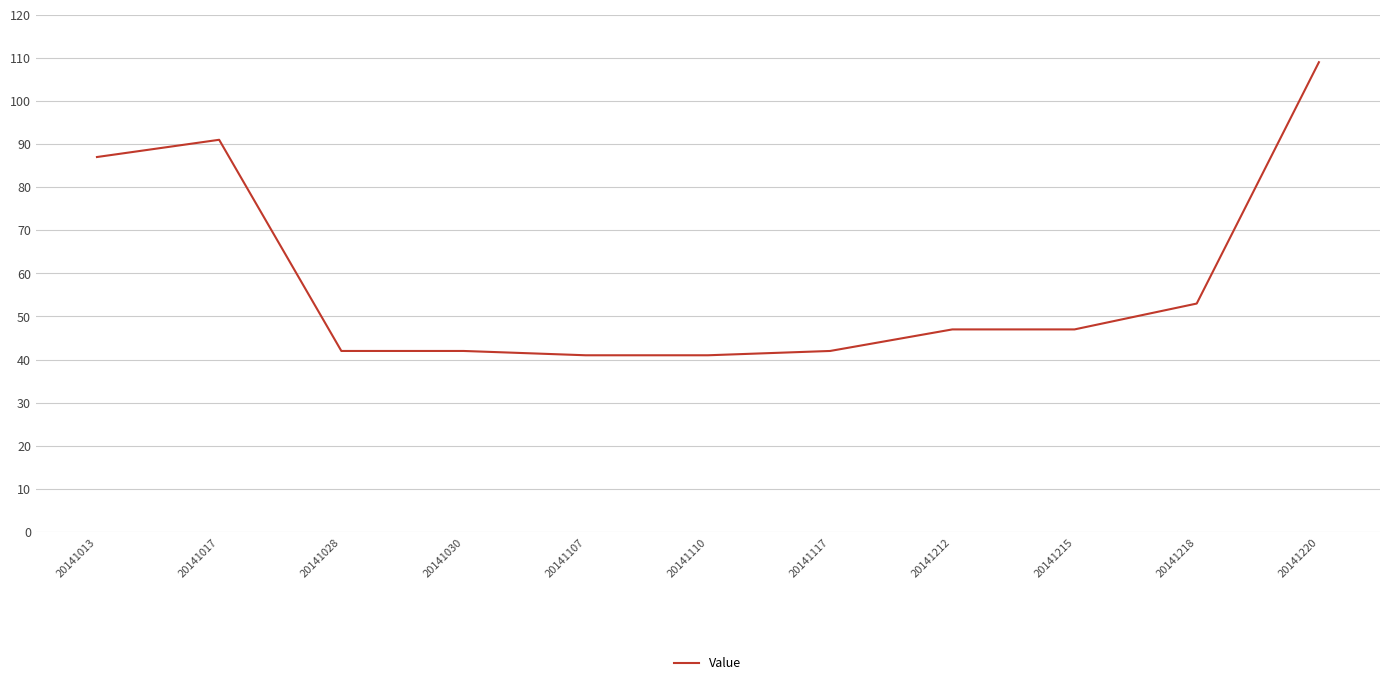

Where is the data nearest to the value 75?

20141013